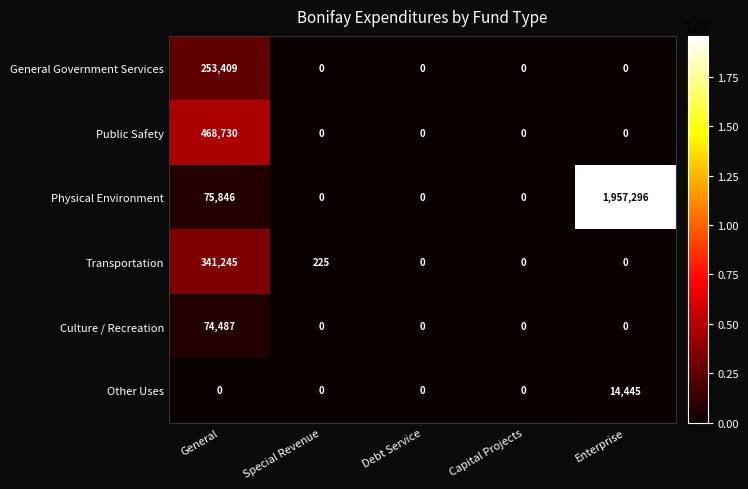

List the series in order of their peak value, lowest first.

Other Uses, Culture / Recreation, General Government Services, Transportation, Public Safety, Physical Environment